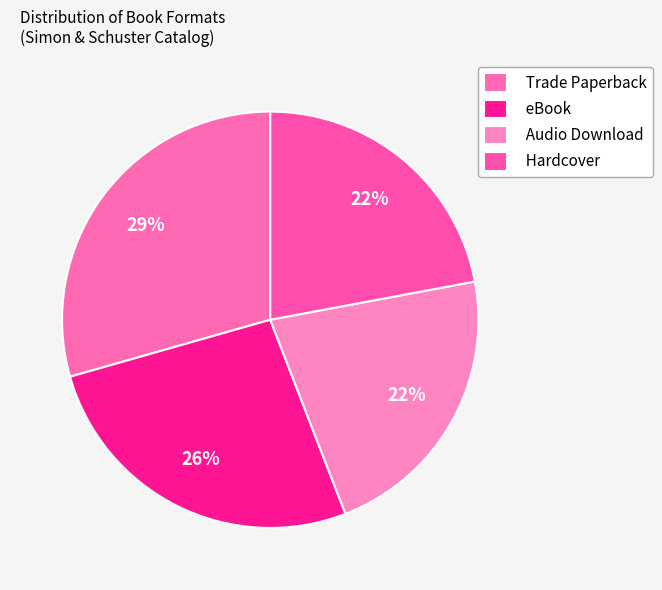

To the nearest percent, what percentage of the pie is Audio Download?

22%